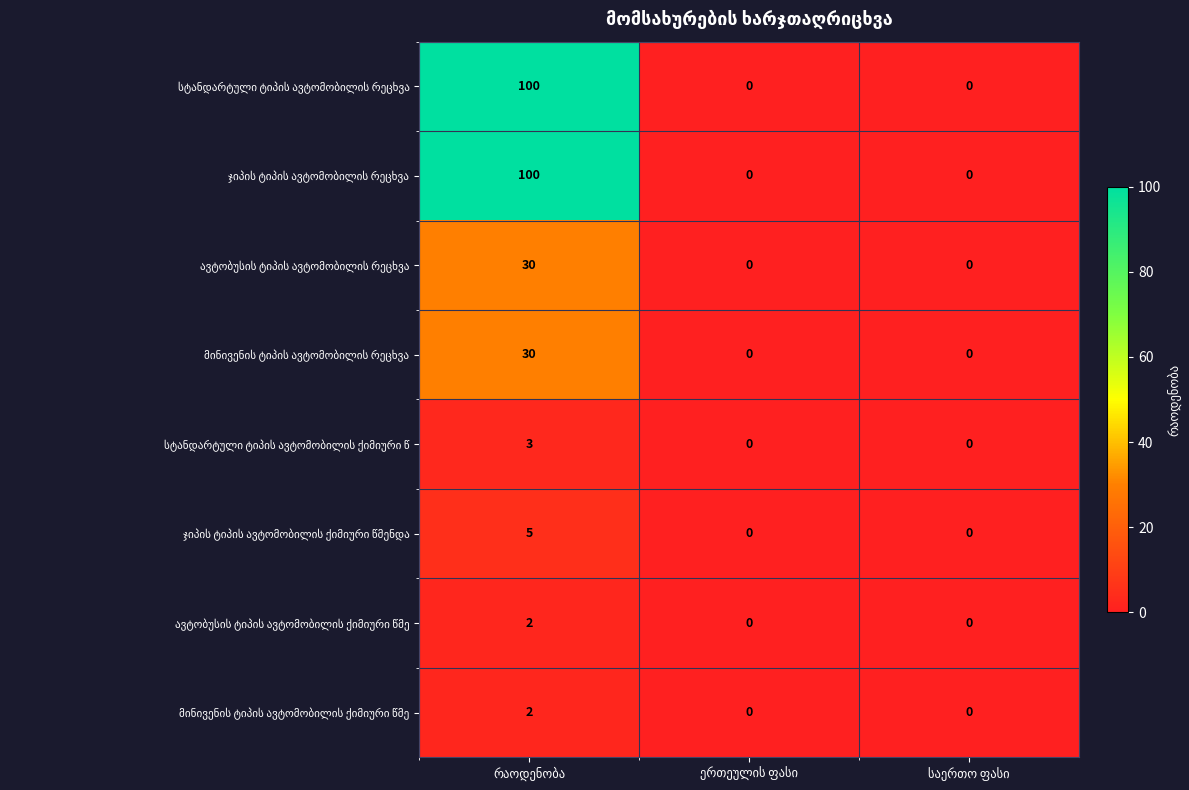

What is the maximum value shown in the chart?

100